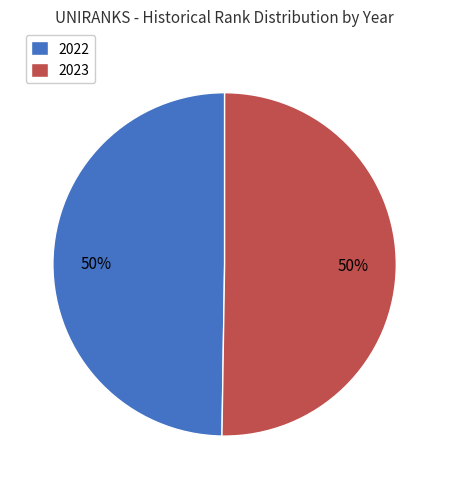

Do 2022 and 2023 together represent more than half of the pie?

Yes